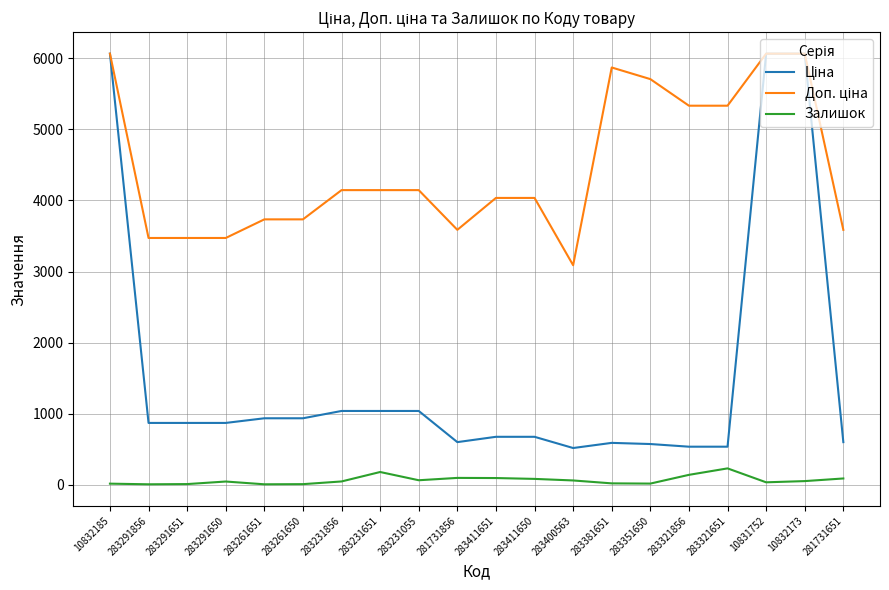

Is it true that Залишок equals 7.0 at 283291651?

True